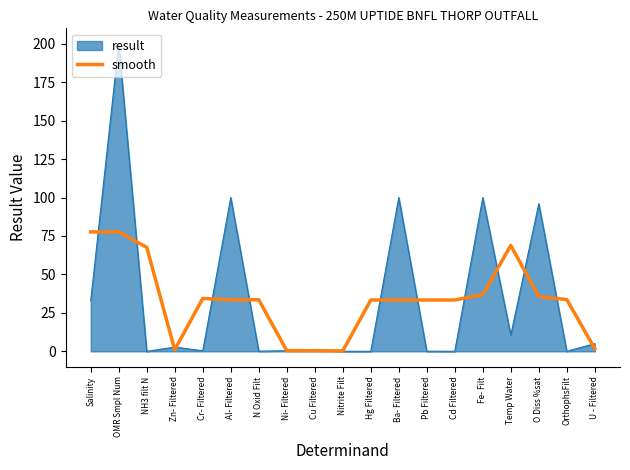

What is the highest value of the result series?

200.0